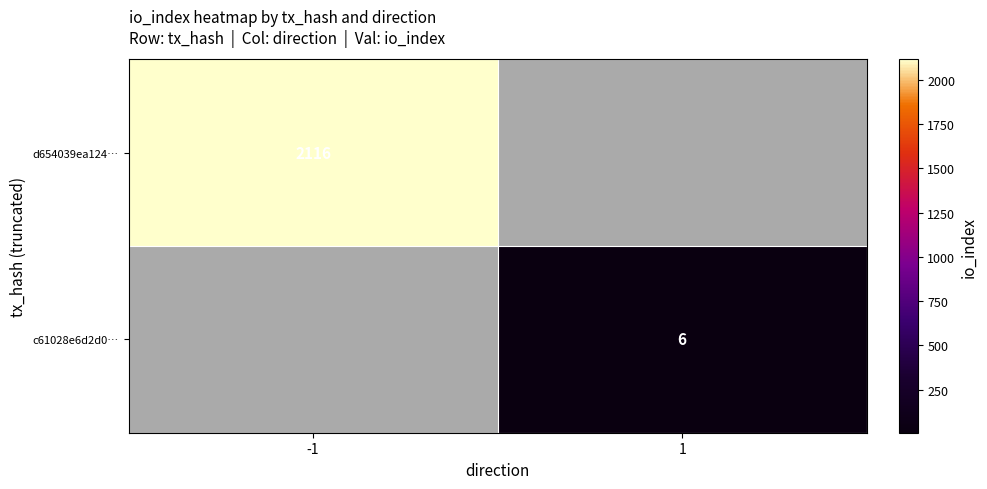

At how many categories does at least one series exceed 1696?

1